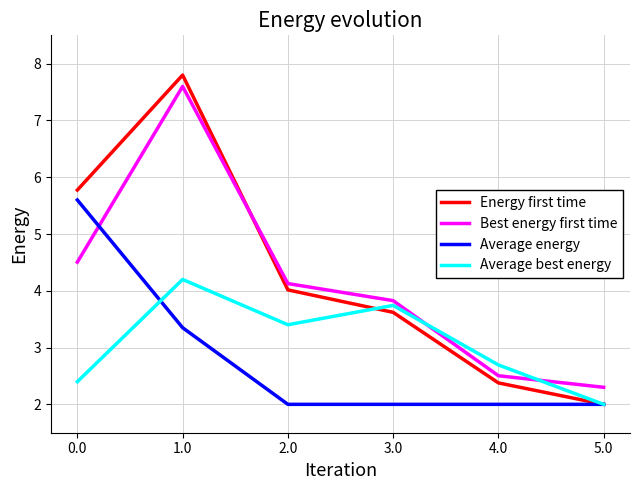

The value of Best energy first time at 5.0 is 2.3. True or false?

True